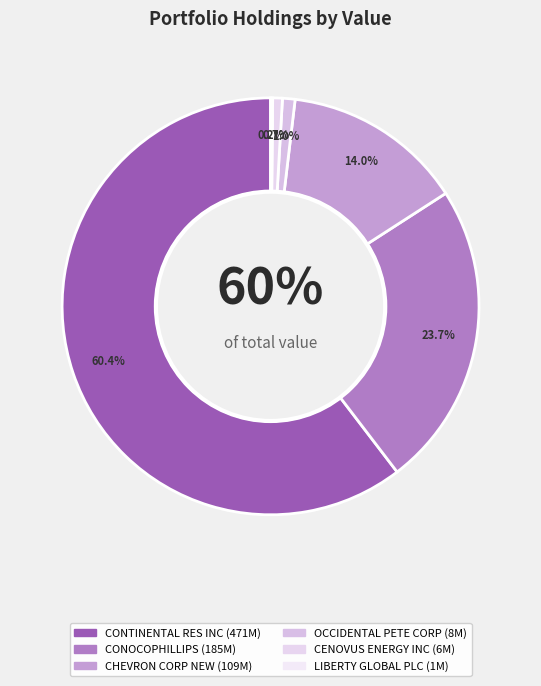

Is there a majority slice in this chart?

Yes